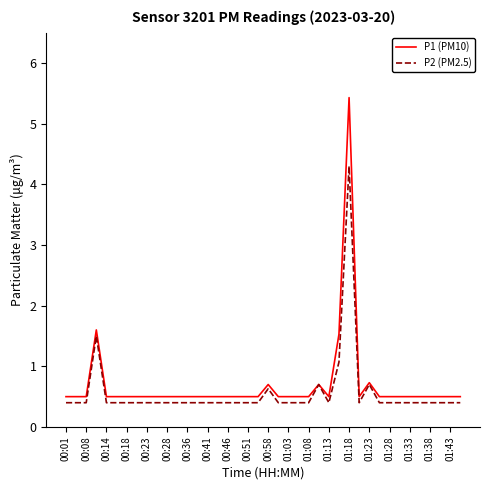

Does the chart have visible grid lines?

No